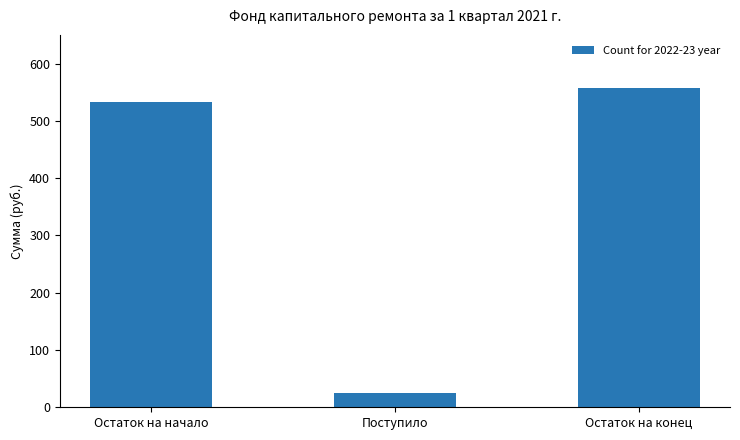

Reading left to right, what are all the values shown in this chart?

Остаток на начало=532.9	Поступило=24.9	Остаток на конец=557.8